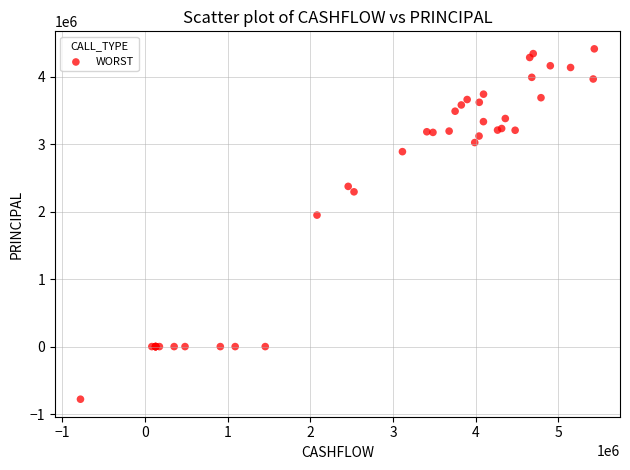

What Y value in the scatter plot is closest to 1817118?

1949318.9